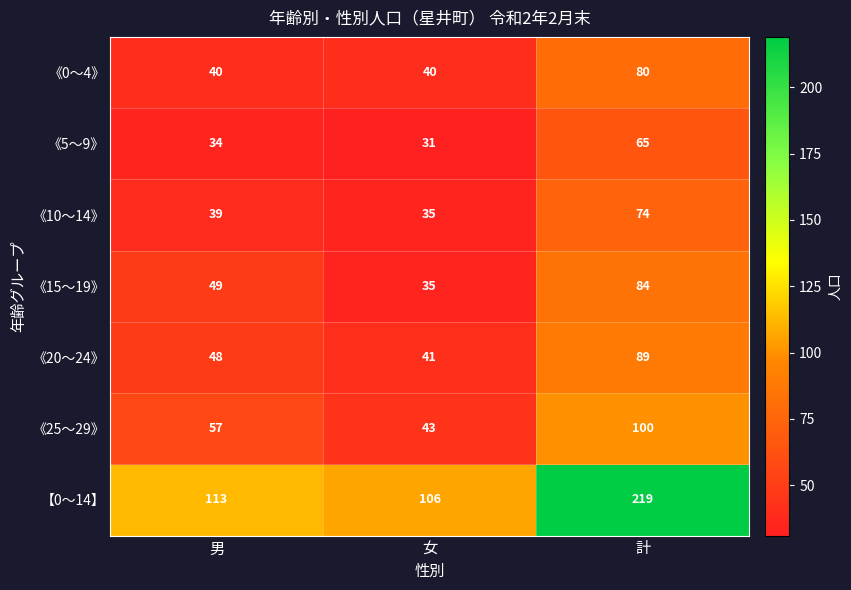

List the labels in order of 《20～24》 value, largest first.

計, 男, 女